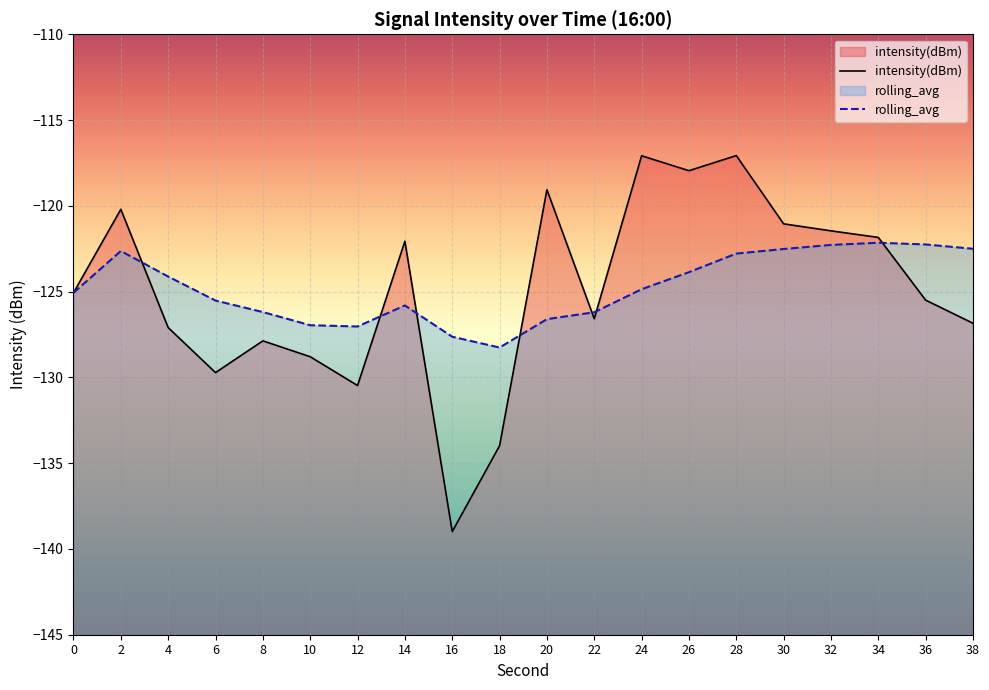

Is this an area chart (filled region under the line)?

No